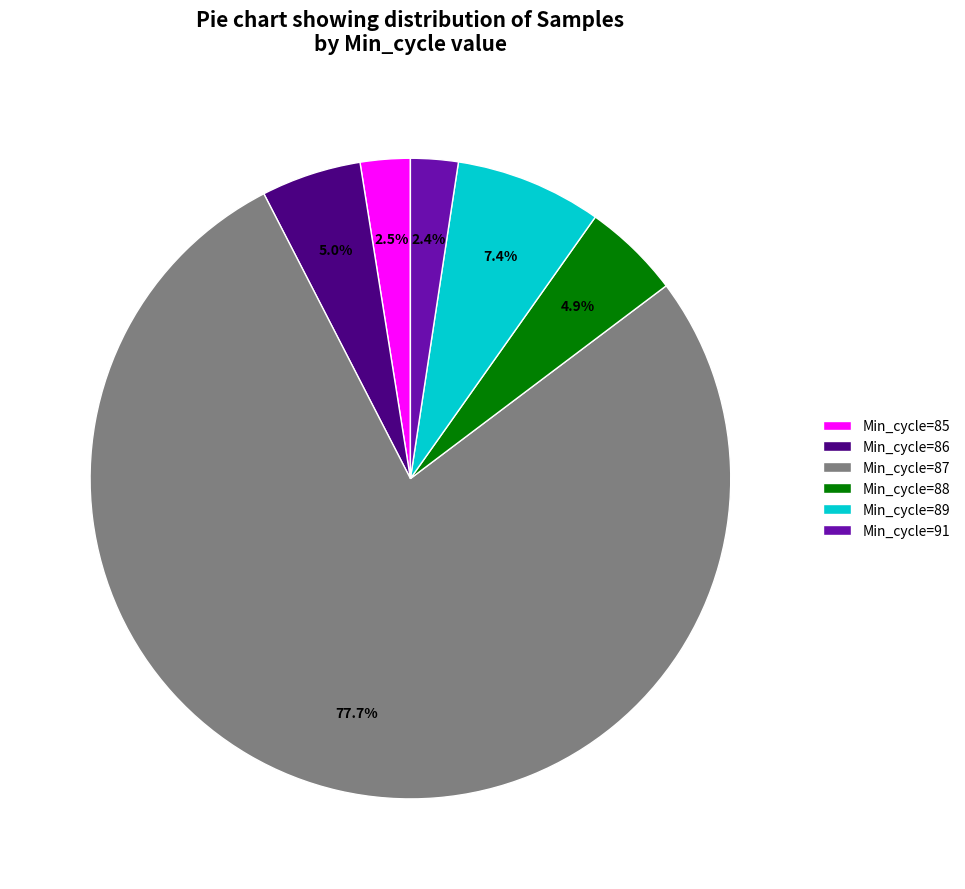

Count the number of slices in the pie.

6